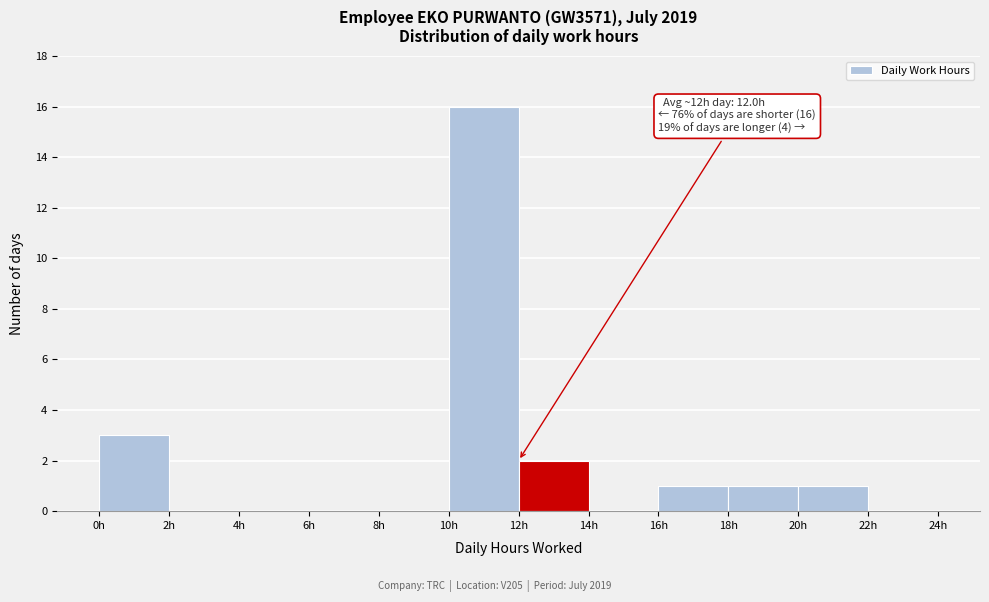

Over which range of the x-axis is the bar tallest?

10 to 12